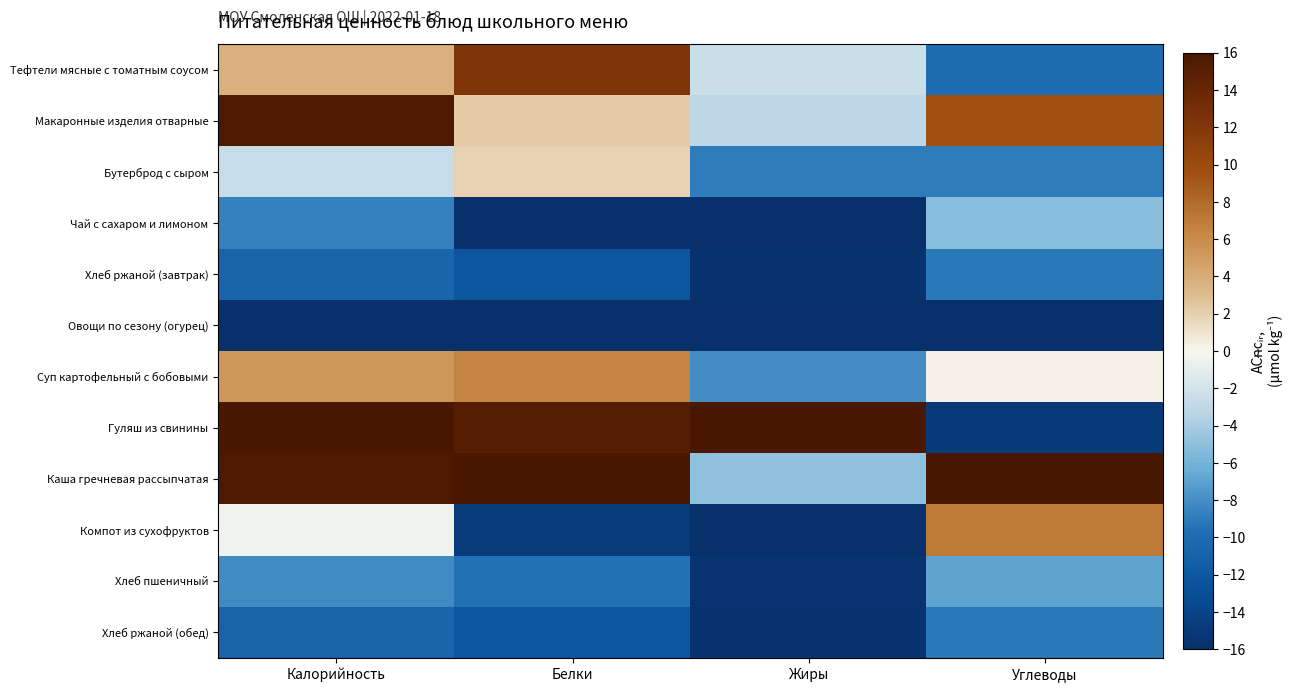

What is the spread (max minus min) of values at Жиры?

32.0